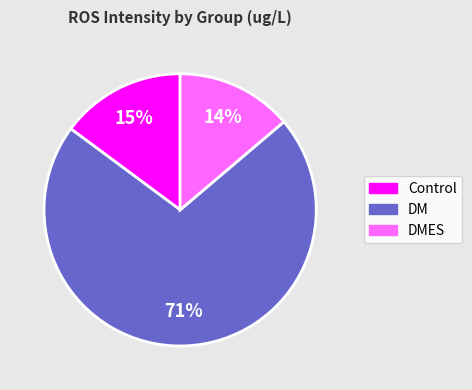

To the nearest percent, what is the average slice percentage?

33%